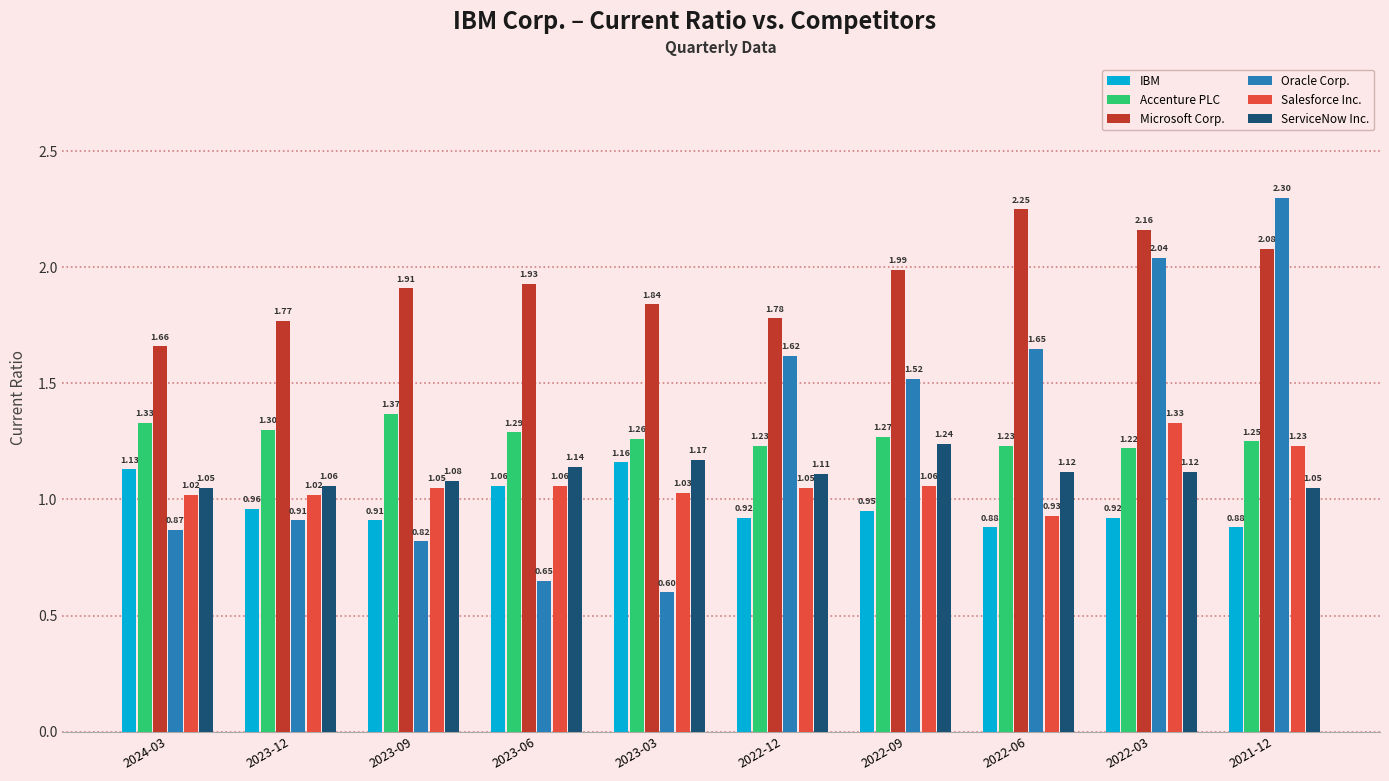

What is the sum of all IBM values?

9.8